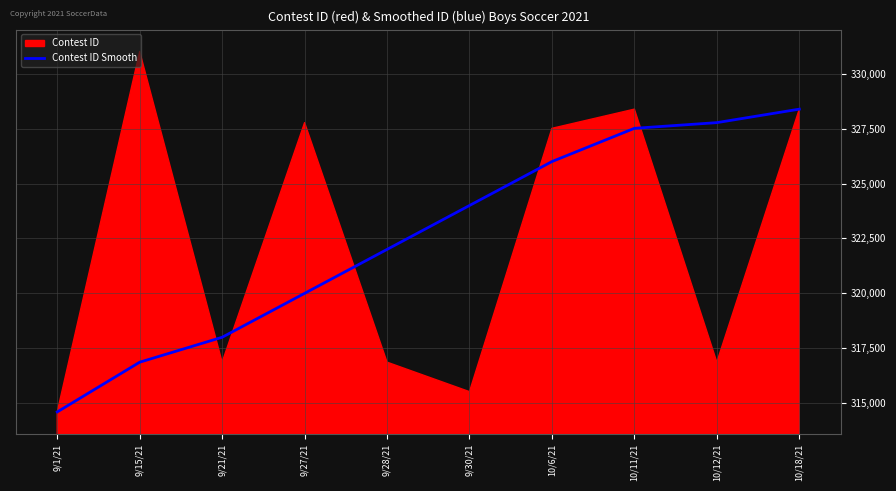

Where does the data first go above 324000?

10/6/21